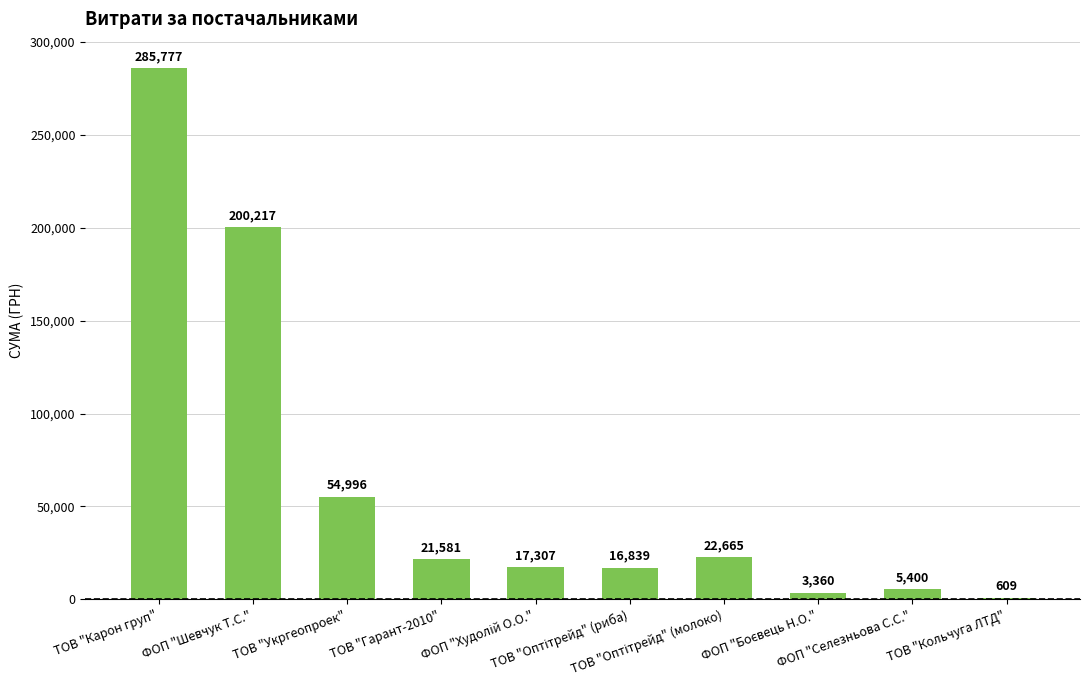

What is the greatest value displayed?

285777.3